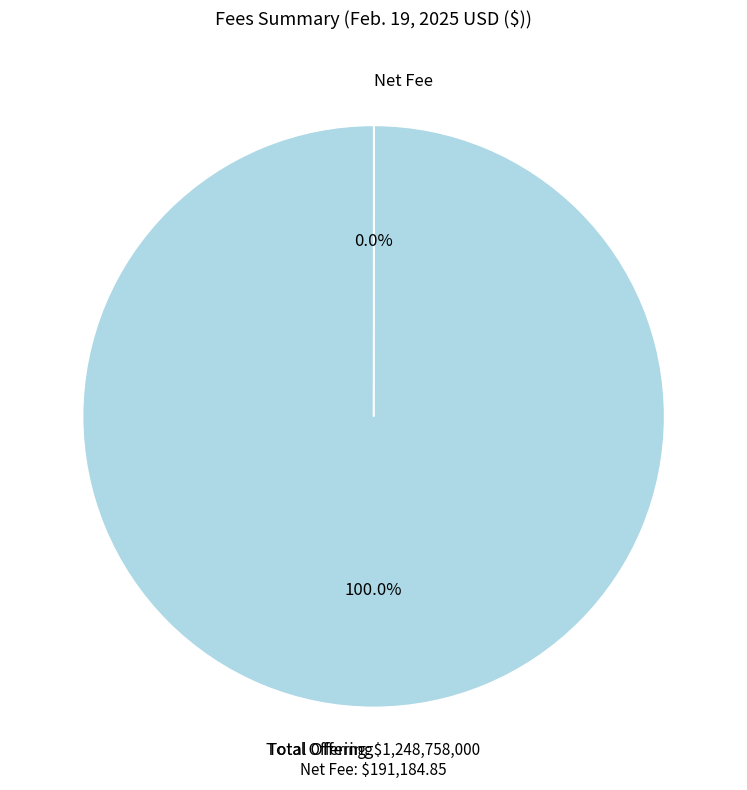

To the nearest percent, what portion does Total Offering represent?

100%